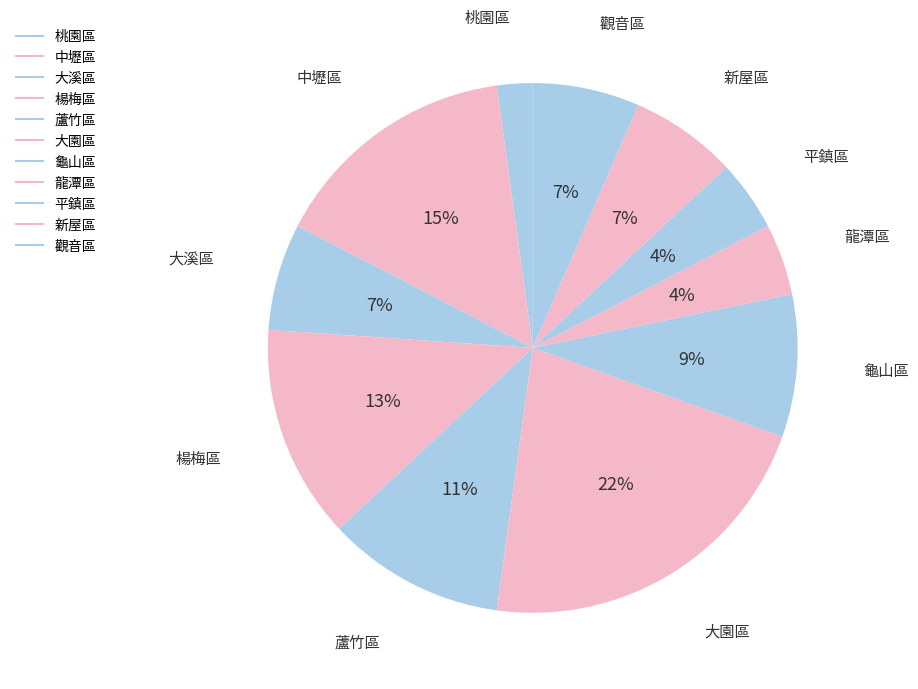

Count the number of slices in the pie.

11